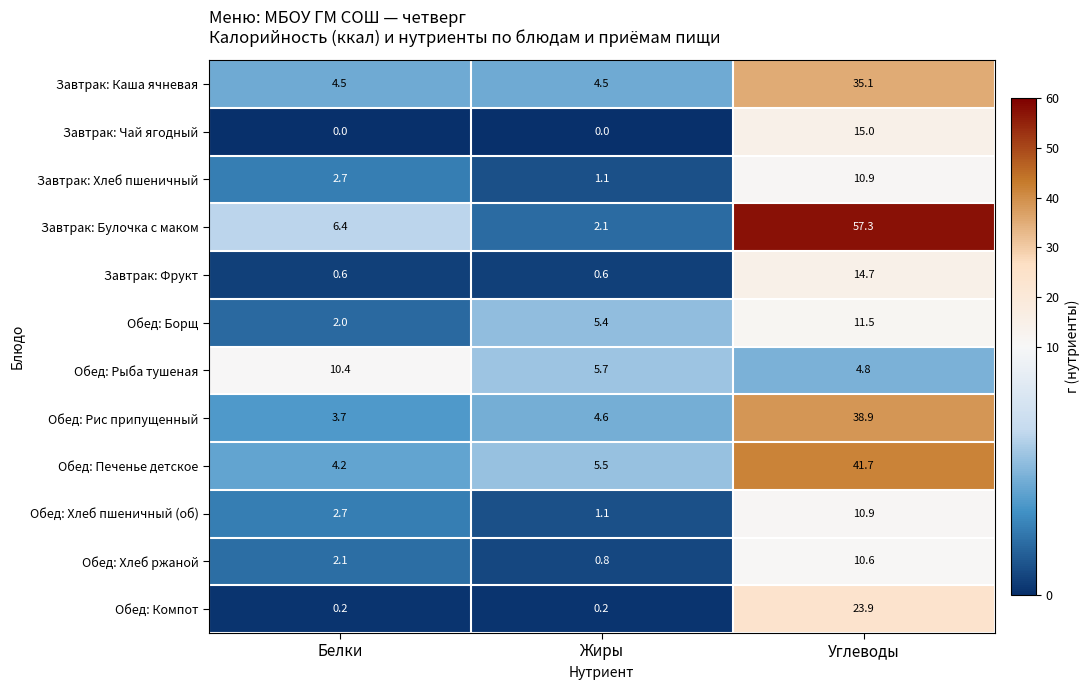

Which series changed the most between Белки and Жиры?

Обед: Рыба тушеная